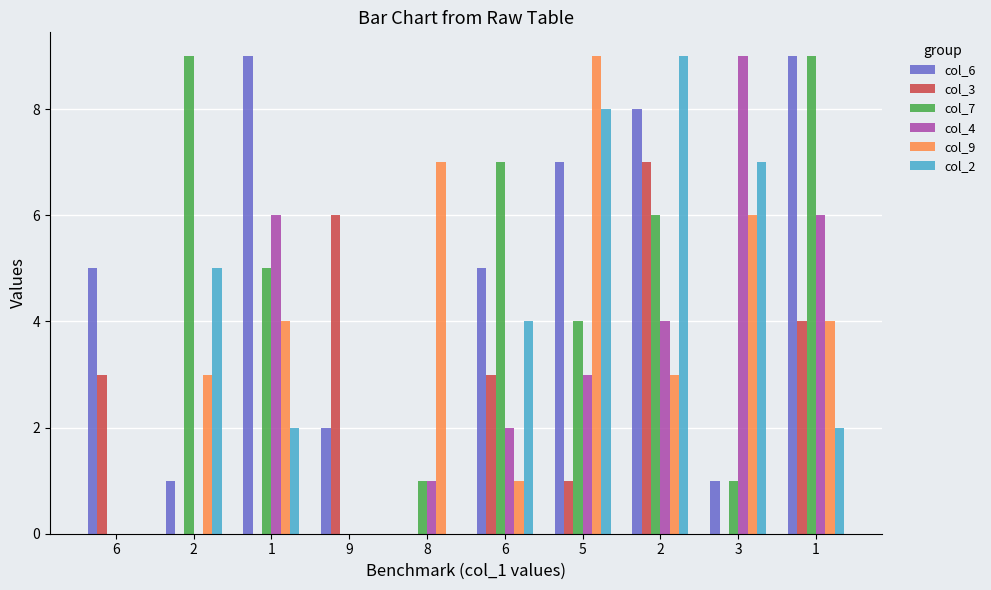

At 5, list the series in order from smallest to largest.

col_3, col_4, col_7, col_6, col_2, col_9